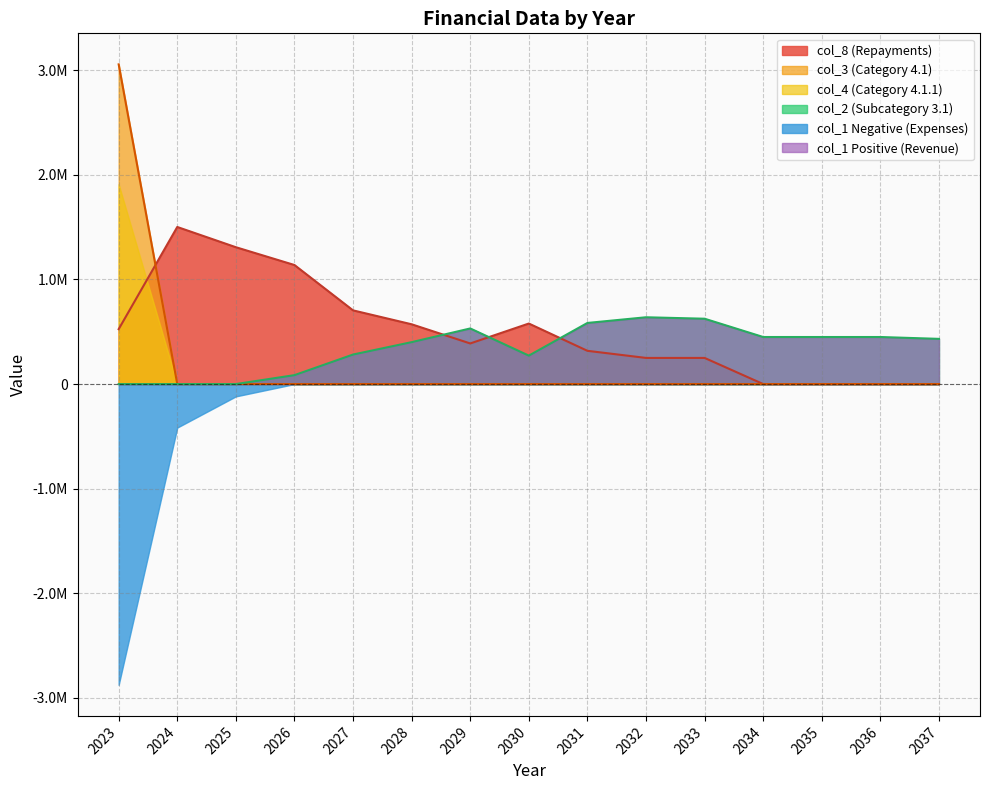

What is the average value of the col_8 series?

502376.3